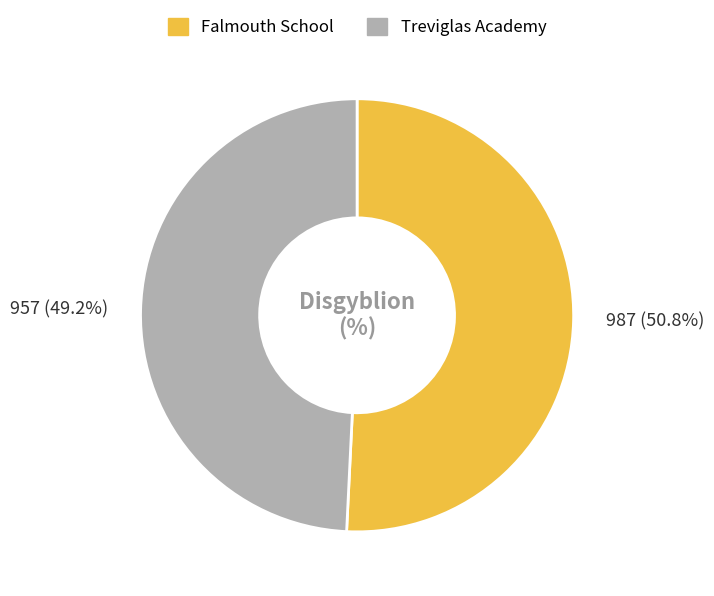

To the nearest percent, what is the average slice percentage?

50%